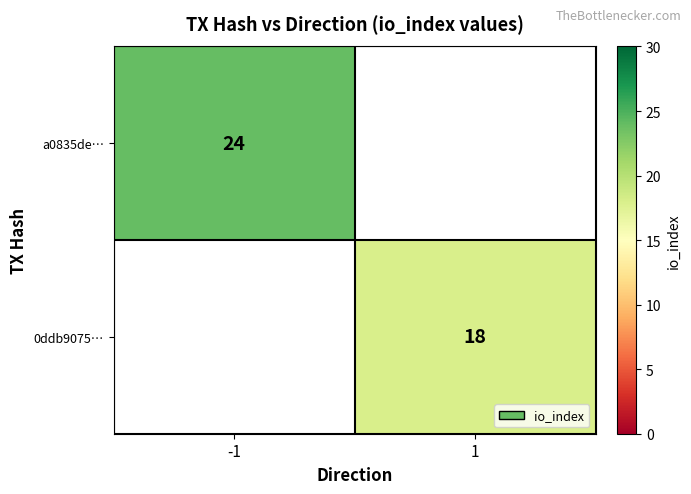

True or false: 0ddb9075… has a value of 9 at 1.

False